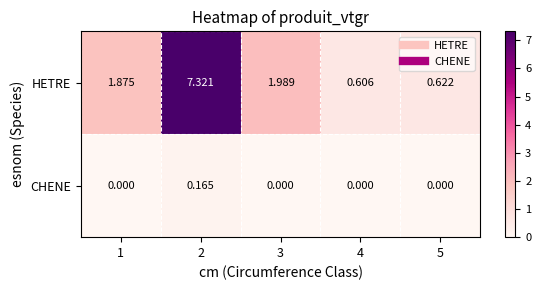

Count the number of categories in the chart.

5